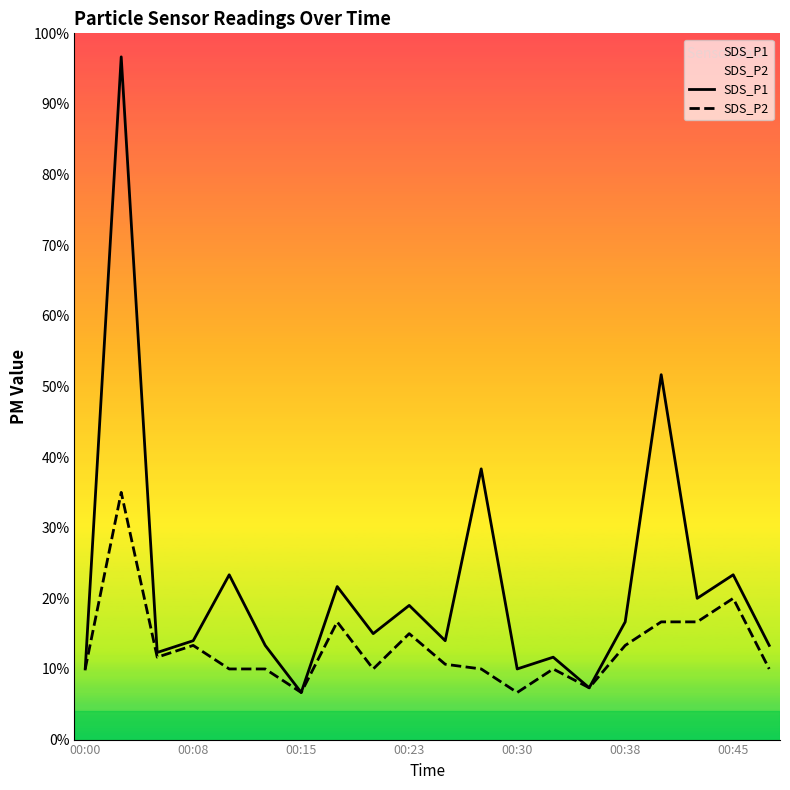

At 16, list the series in order from largest to smallest.

SDS_P1, SDS_P2